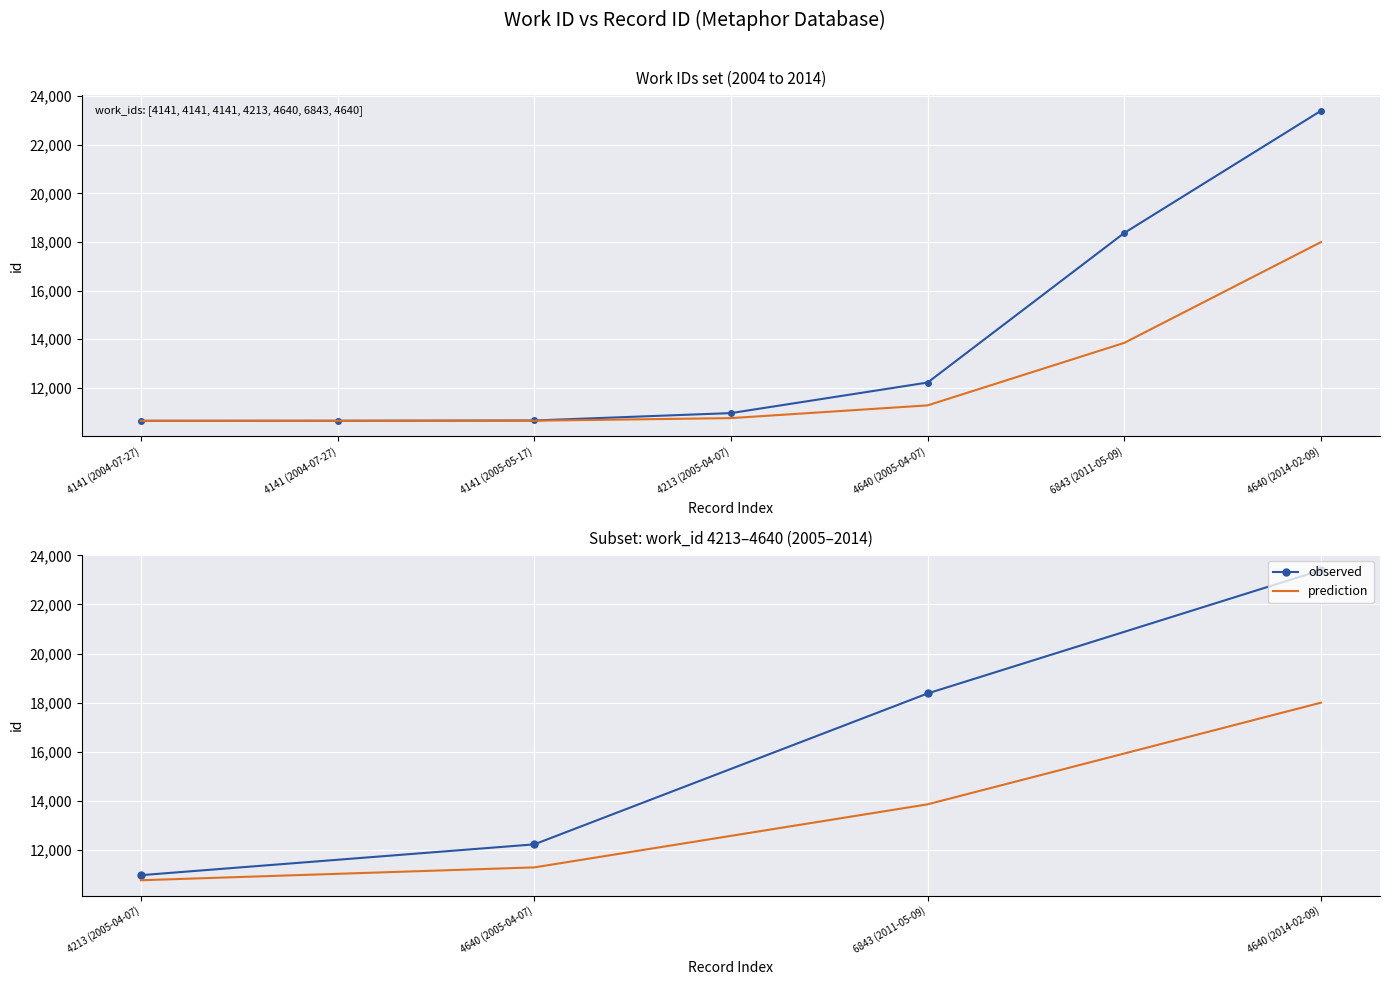

How many lines are shown in the chart?

2